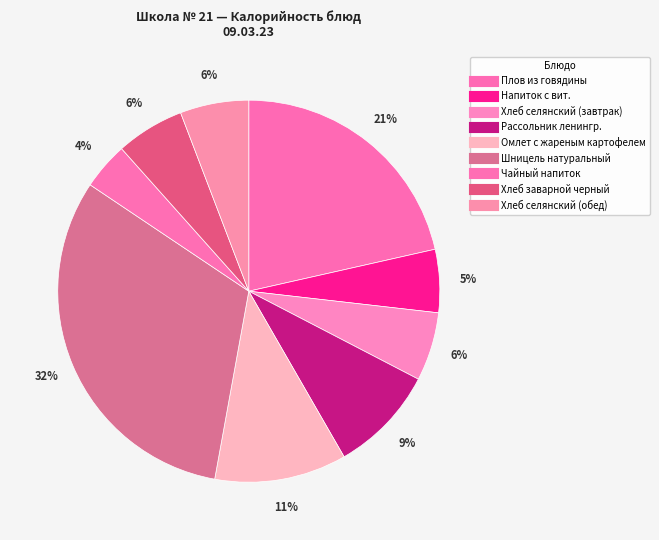

Is there any slice that represents more than half of the pie?

No